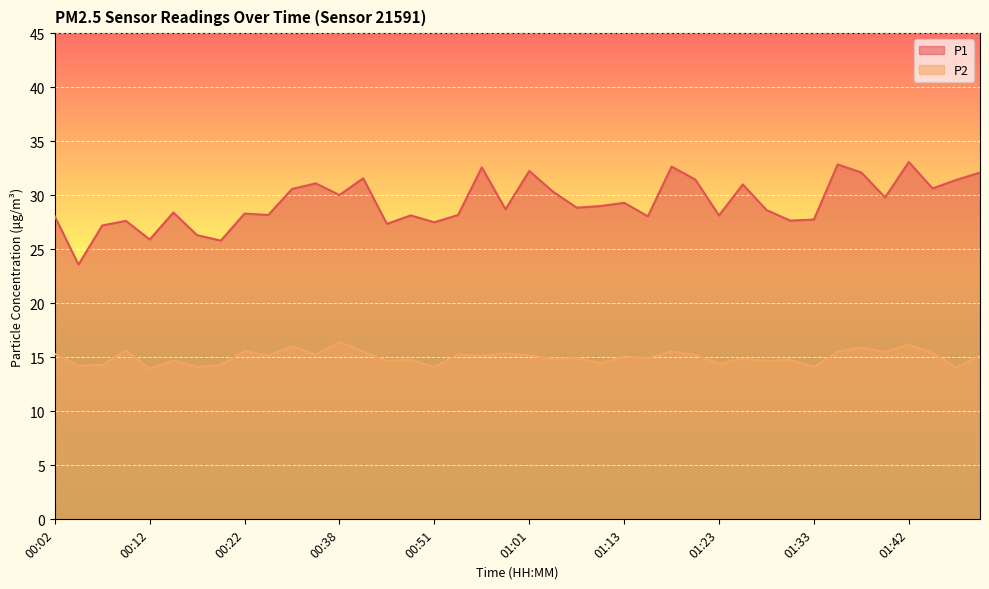

What is the label of the 13th point from the right?

01:20